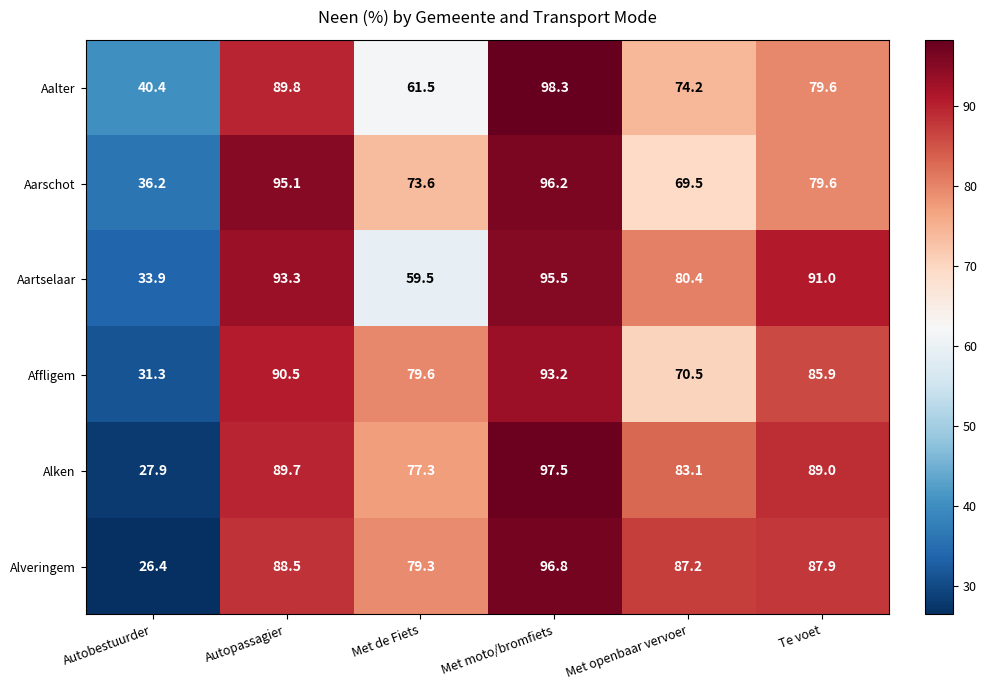

What is the minimum value for Aalter?

40.4